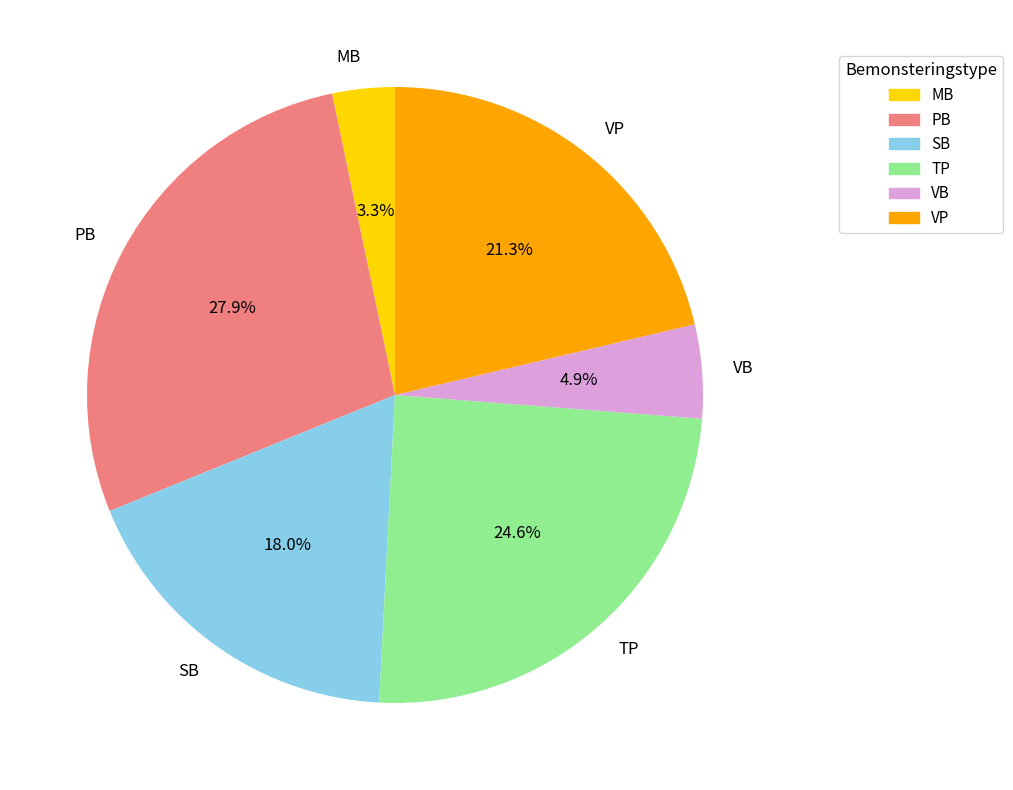

Which slice is the largest?

PB